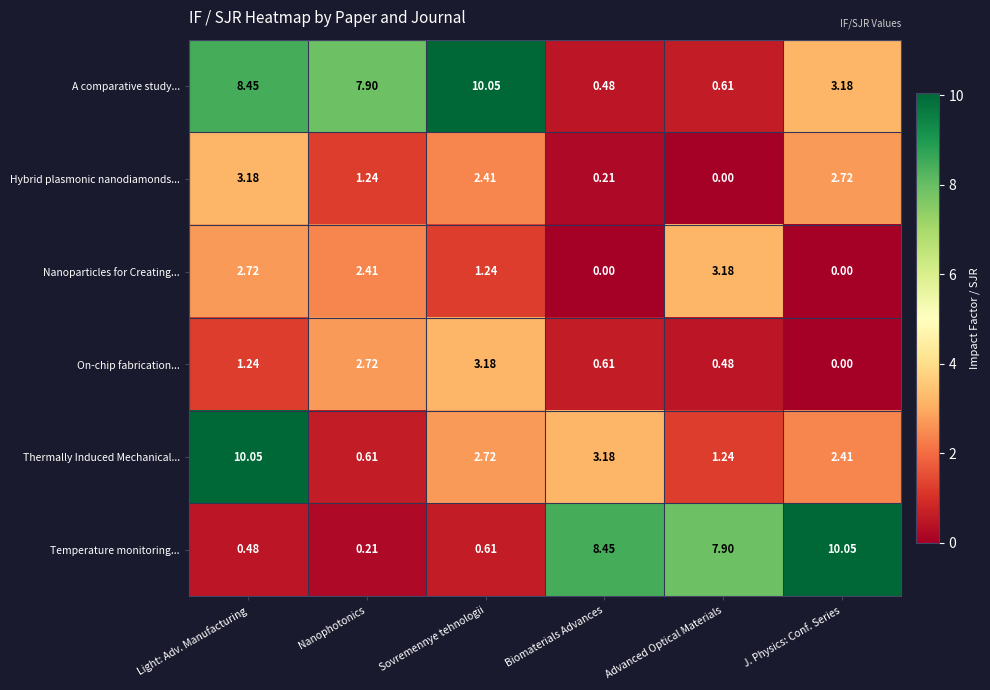

Where is Thermally Induced Mechanical... nearest to the value 5?

Biomaterials Advances